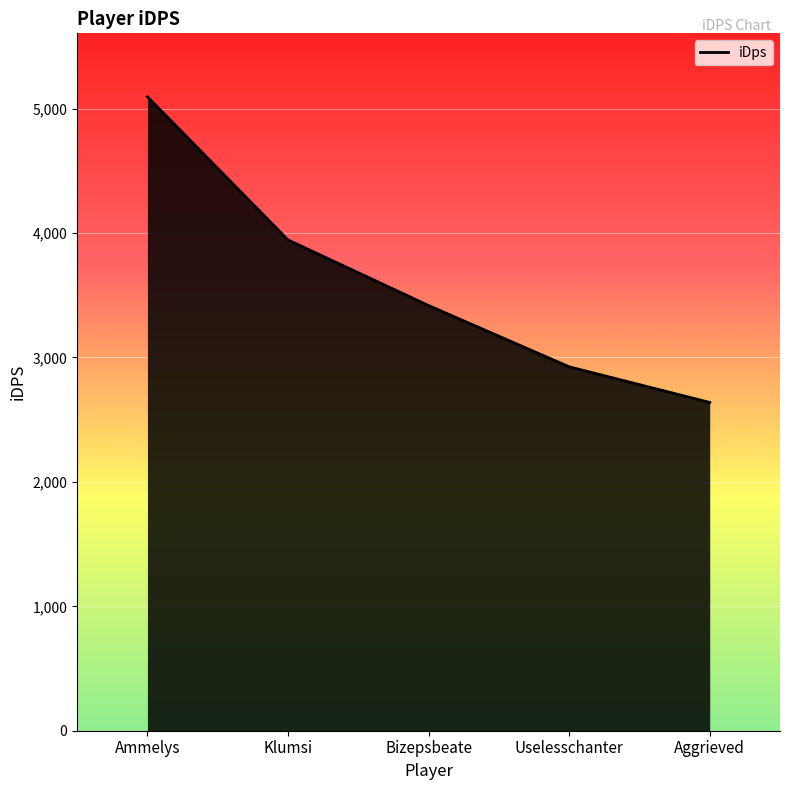

What is the maximum value shown in the chart?

5096.1